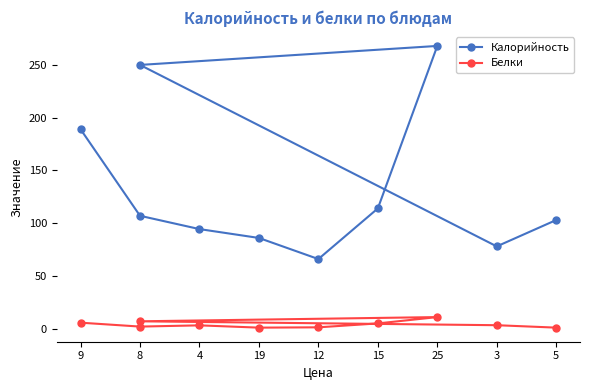

The value of Калорийность at 5 is 173.8. True or false?

False